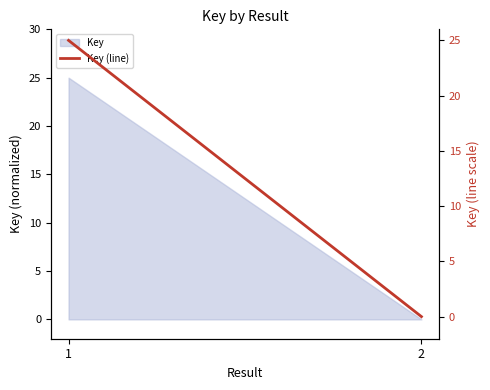

Does the chart have visible grid lines?

No